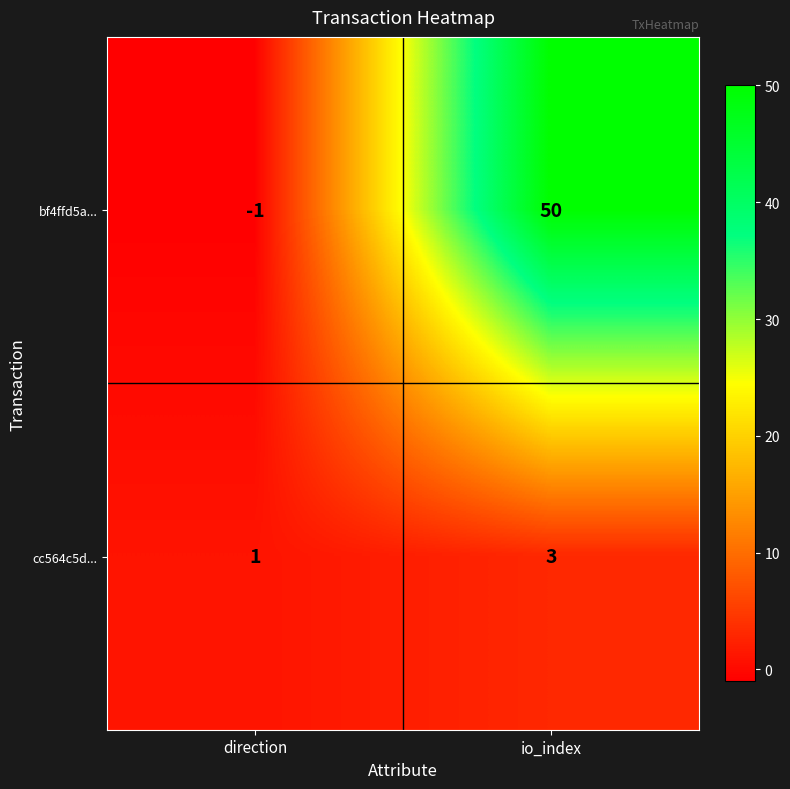

True or false: cc564c5d... has a value of 3 at io_index.

True